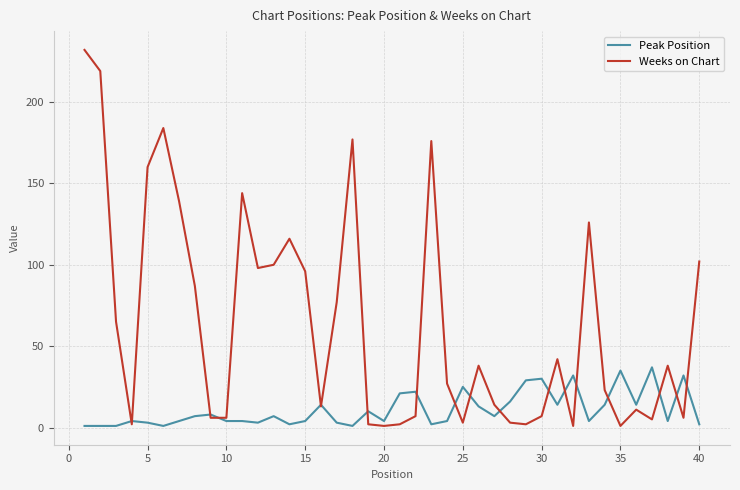

Is this an area chart (filled region under the line)?

No